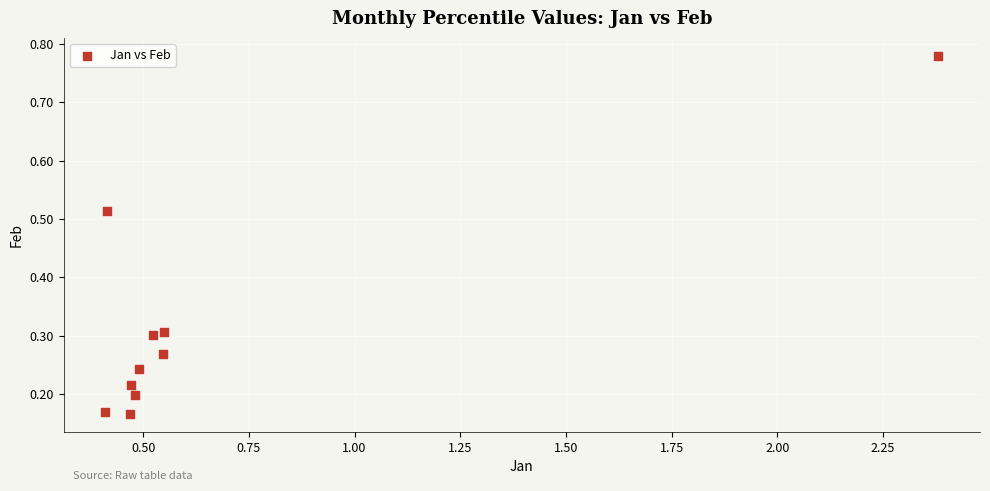

What is the range of Y values (max minus min)?

0.6